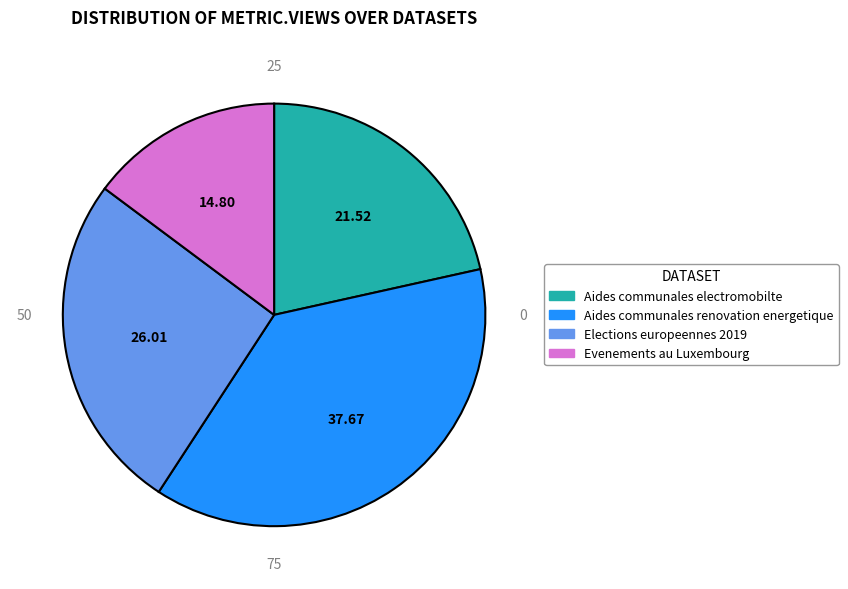

Which has a higher value, Aides communales renovation energetique or Evenements au Luxembourg?

Aides communales renovation energetique